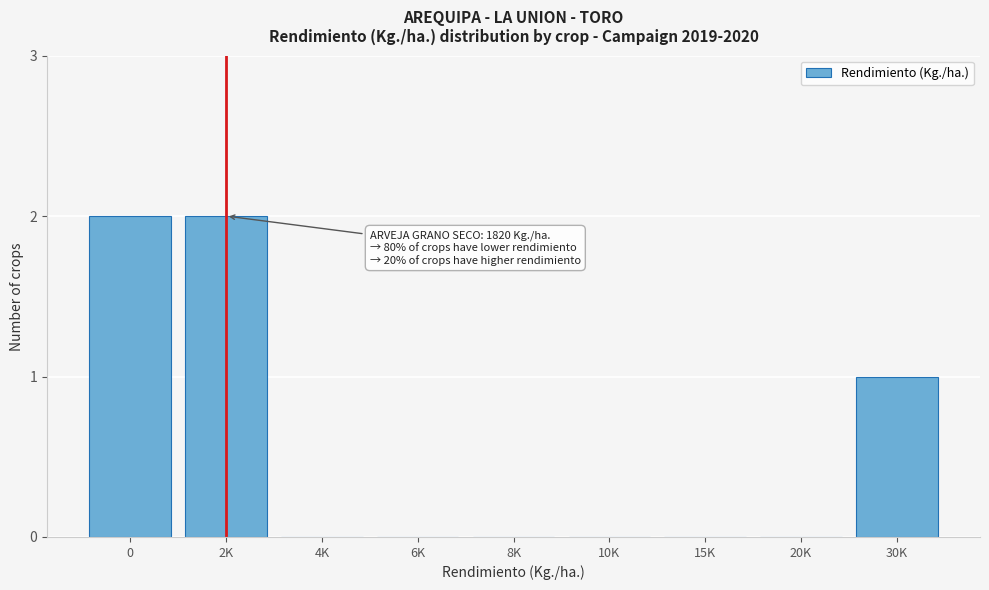

Reading right to left, extract all data points from this chart.

30K=1	20K=0	15K=0	10K=0	8K=0	6K=0	4K=0	2K=2	0=2